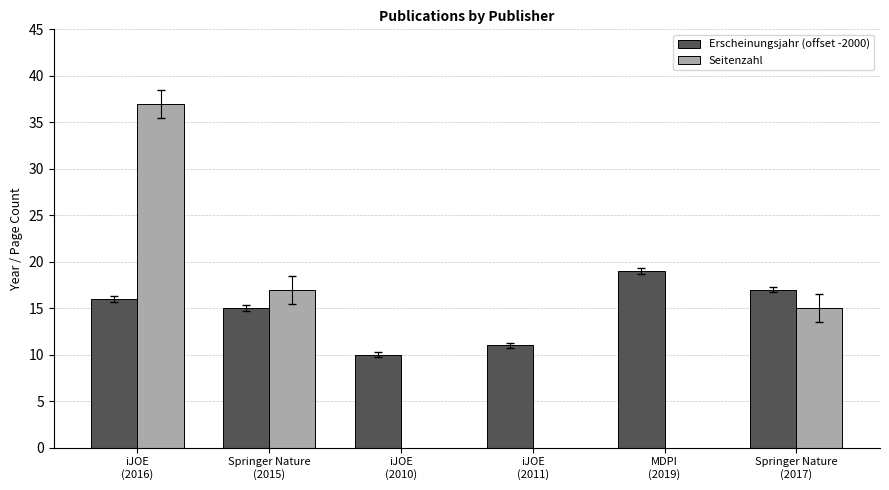

What is the highest value of the Erscheinungsjahr (offset -2000) series?

19